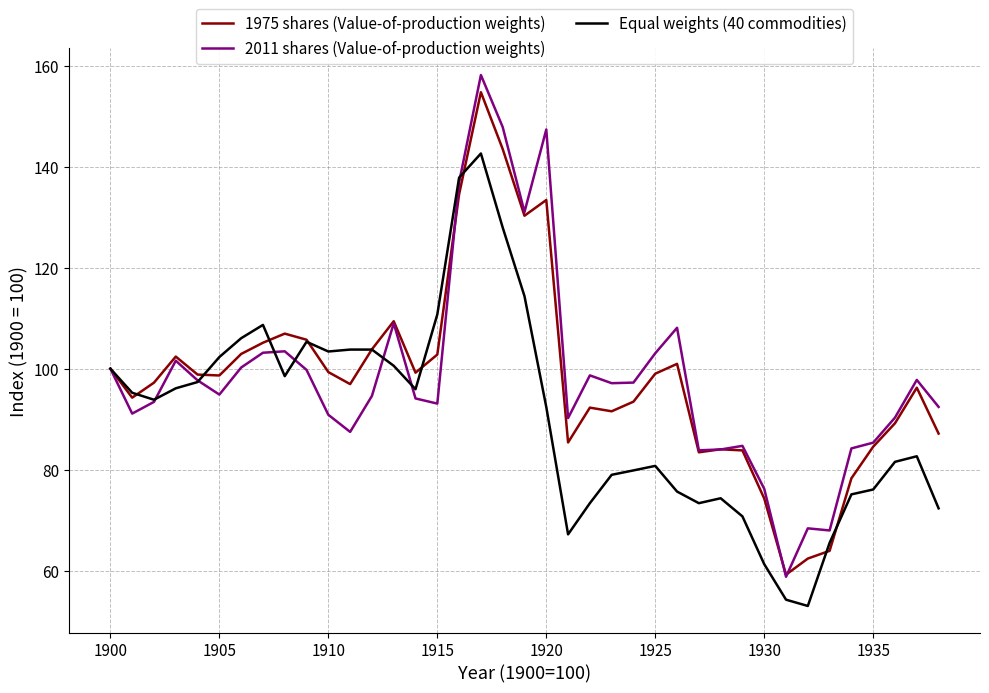

What is the smallest value displayed?

53.0